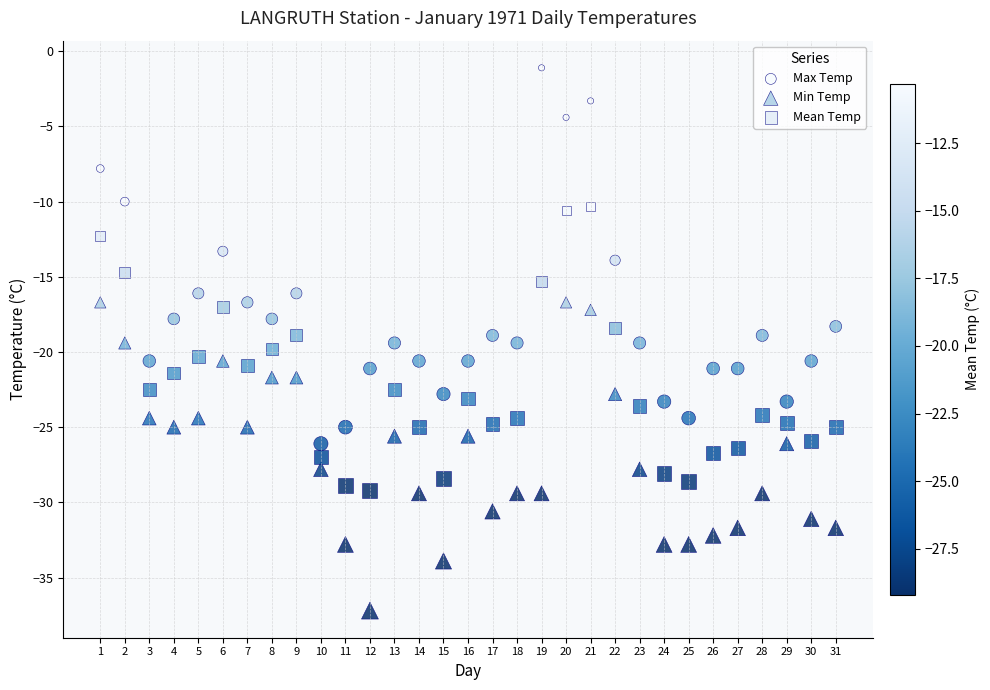

Across all data points, what is the range of Y values (max minus min)?

36.1